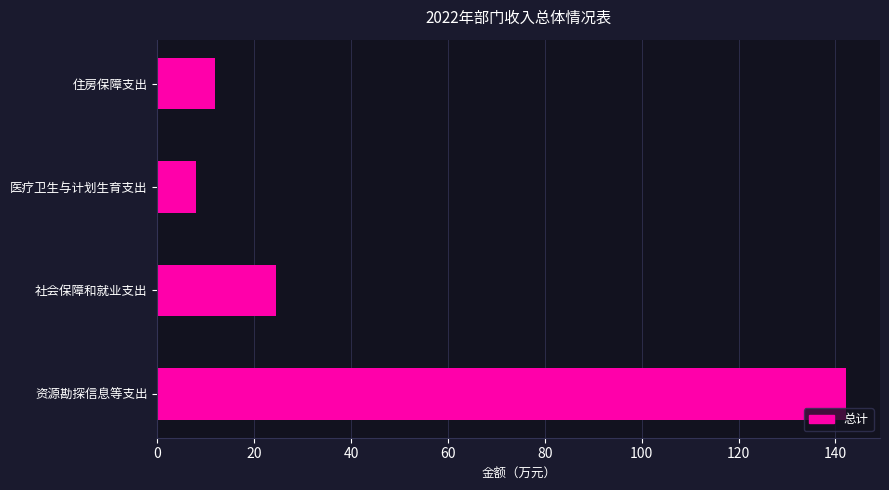

At which category does the chart reach its minimum across all series?

医疗卫生与计划生育支出